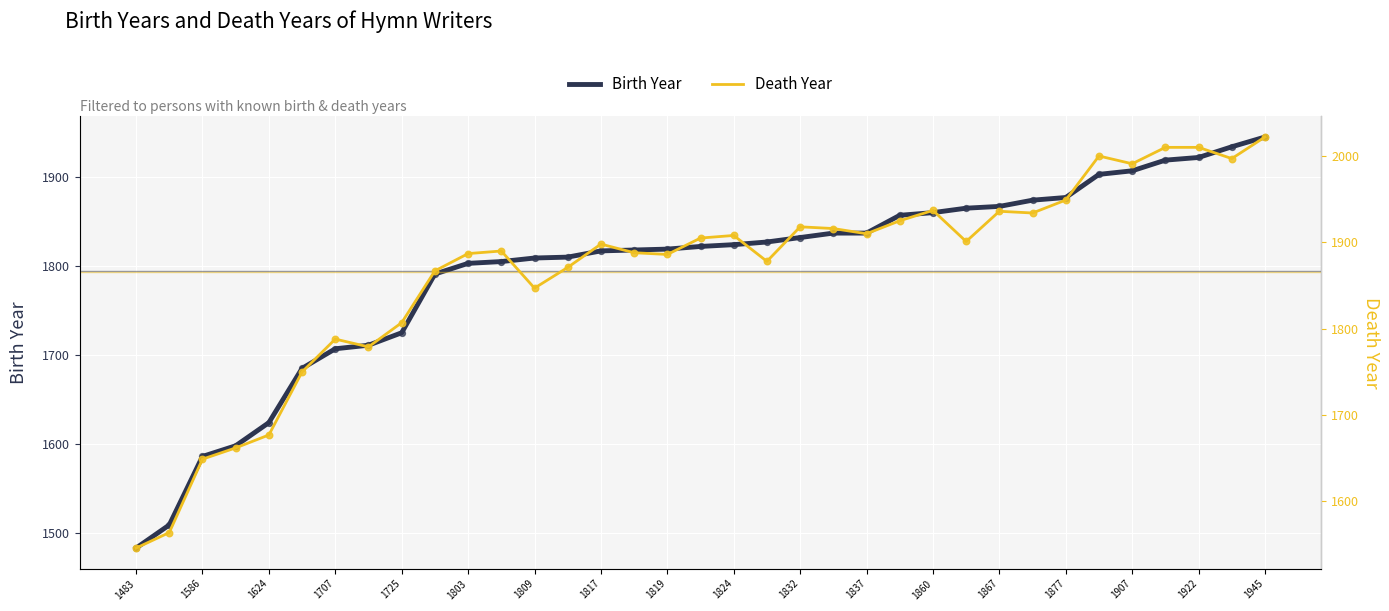

Which series contains the lowest Y value?

Birth Year